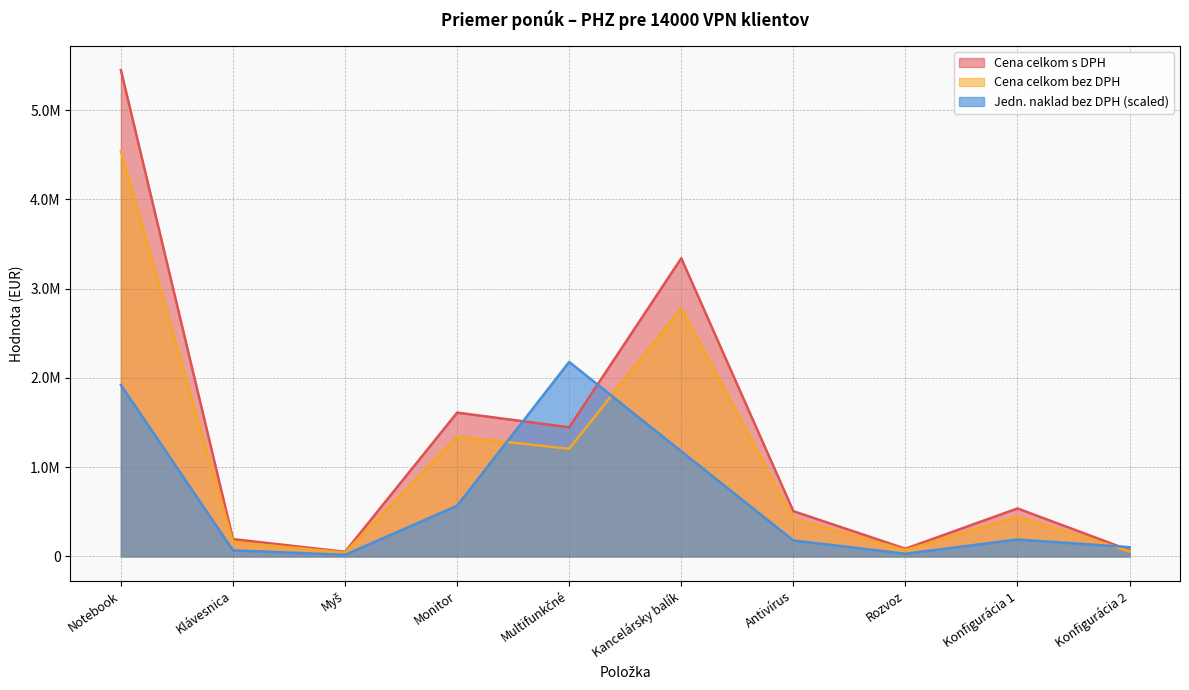

At how many categories does at least one series exceed 2298528?

2